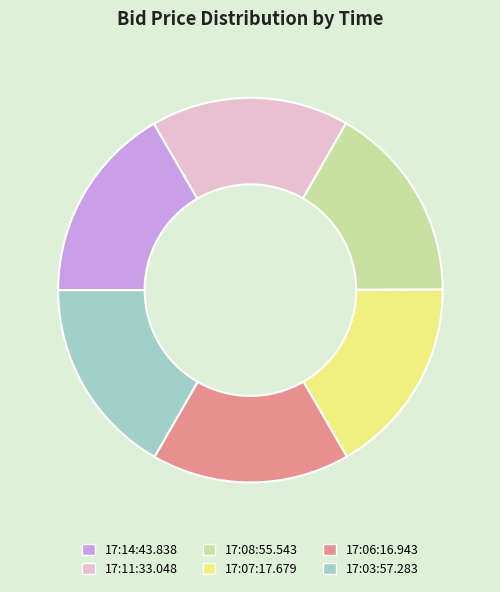

Is the sum of 17:11:33.048 and 17:14:43.838 greater than half?

No